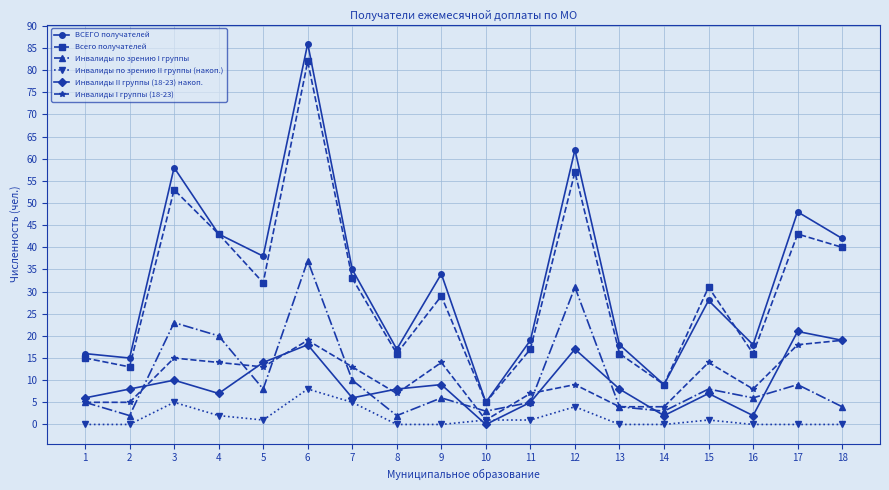

At which label does ВСЕГО получателей first exceed 34?

3